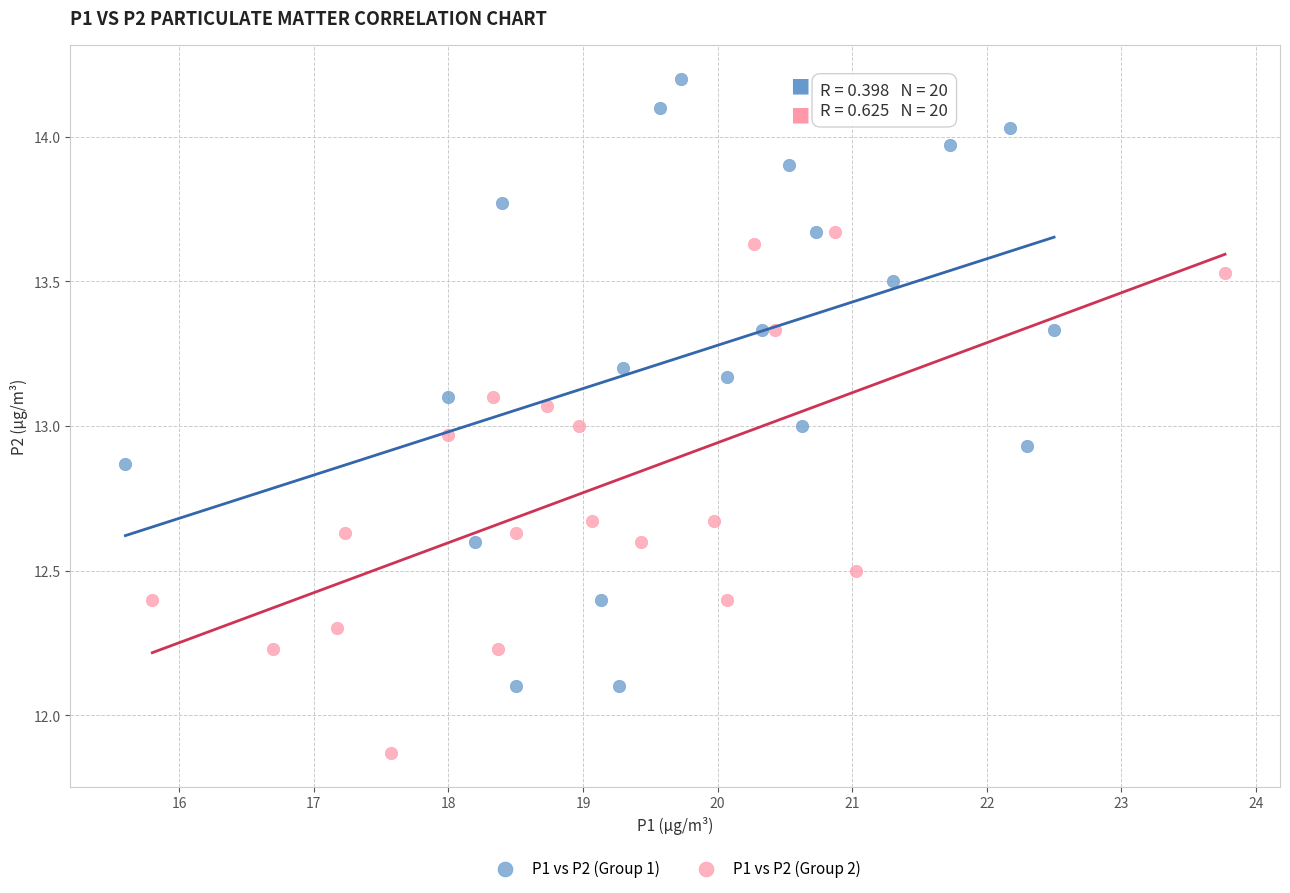

Which series contains the lowest Y value?

P1 vs P2 (Group 2)